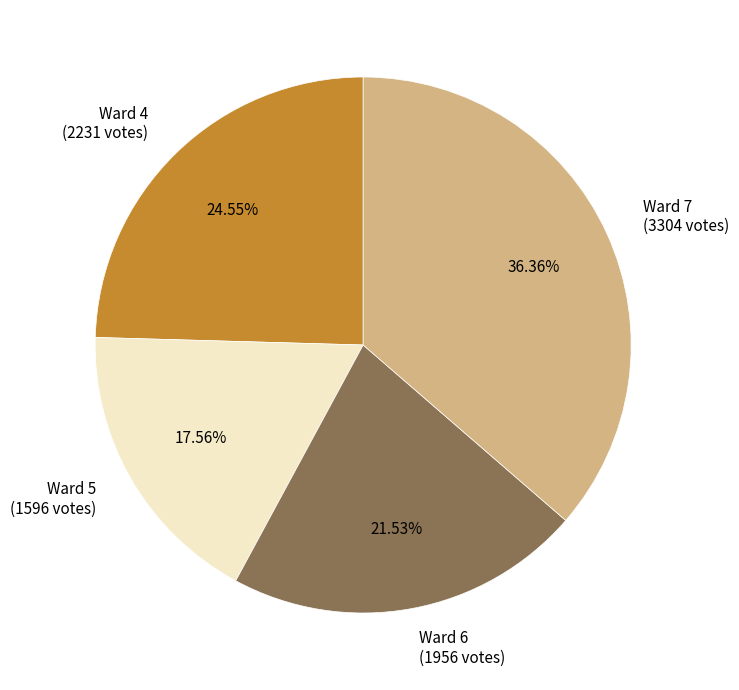

Does Ward 5 represent more than half of the total?

No